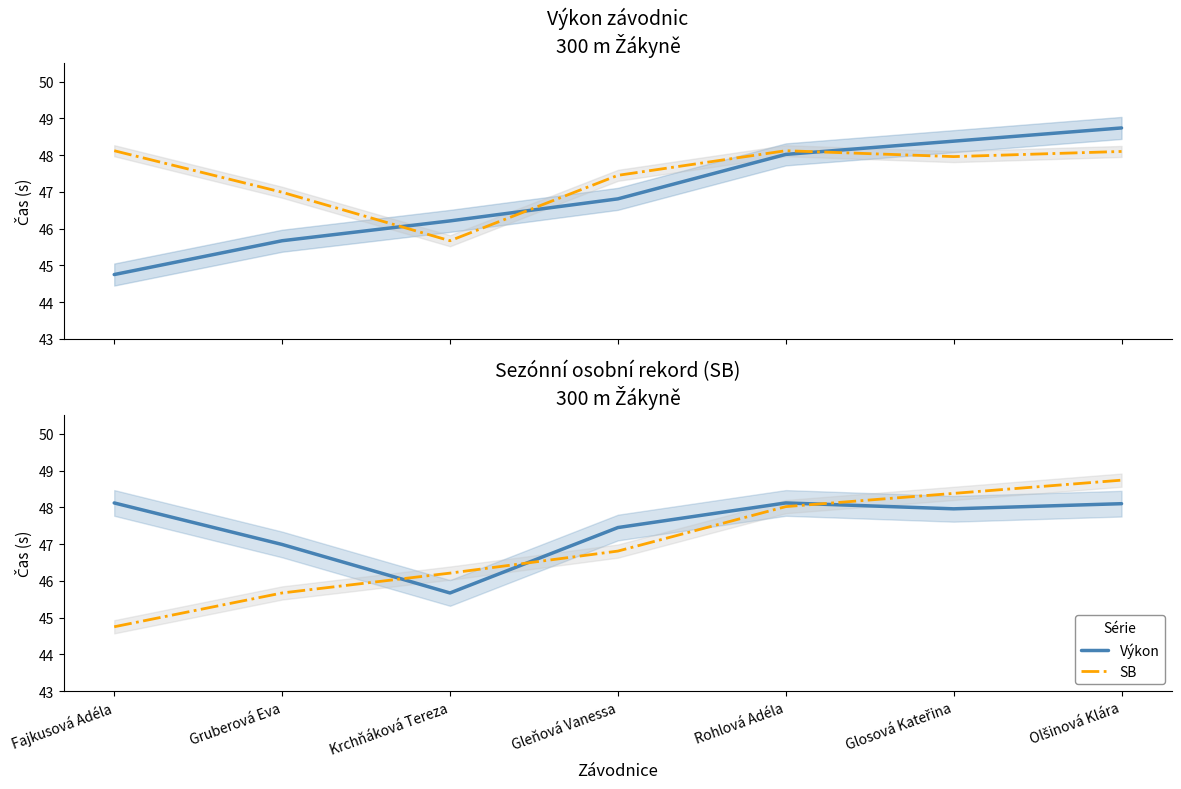

Rank the series at Glosová Kateřina from lowest to highest value.

Výkon, SB